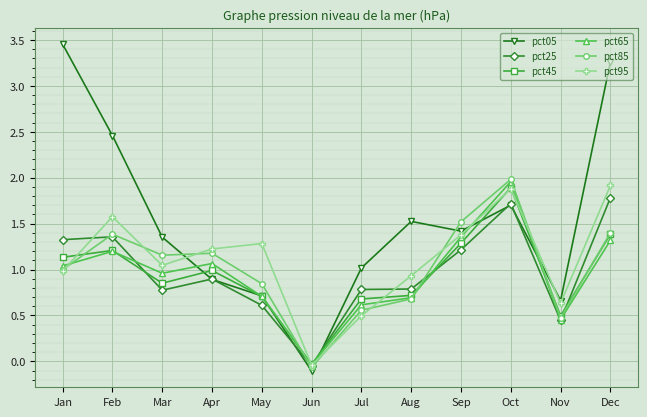

Which category has the lowest value across all series?

Jun